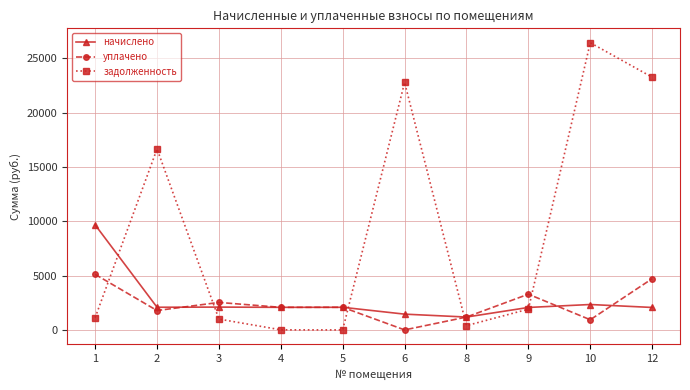

How many series are shown in this chart?

3